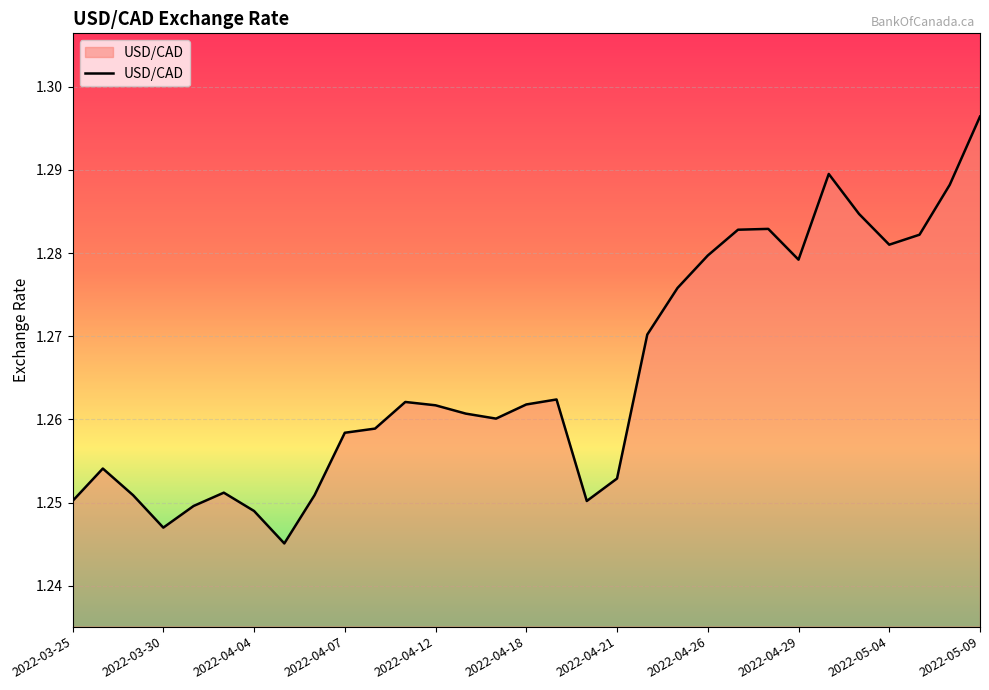

How many lines are shown in the chart?

1